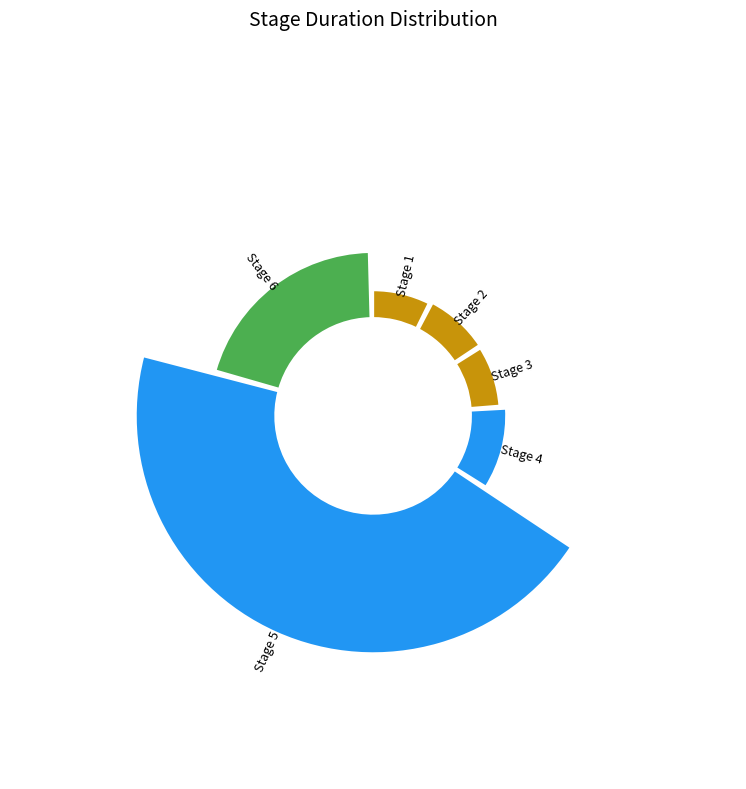

How many slices are in this pie chart?

6